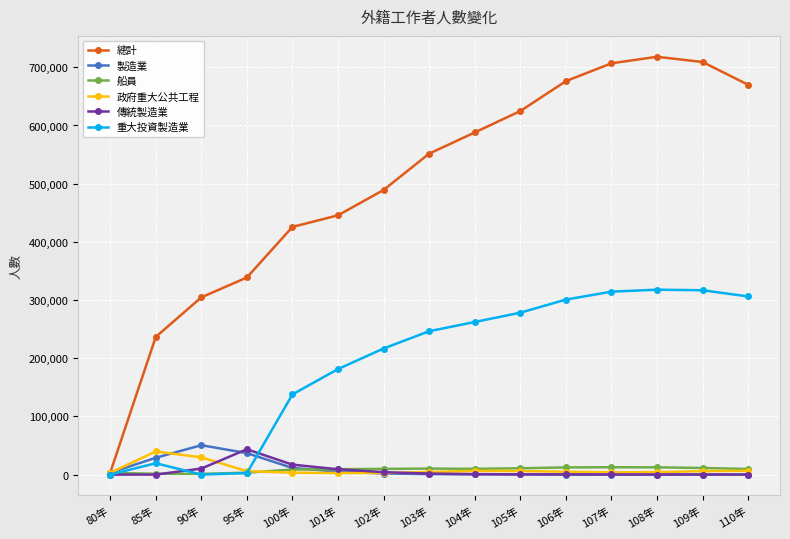

What is the sum of all 製造業 values?

139662